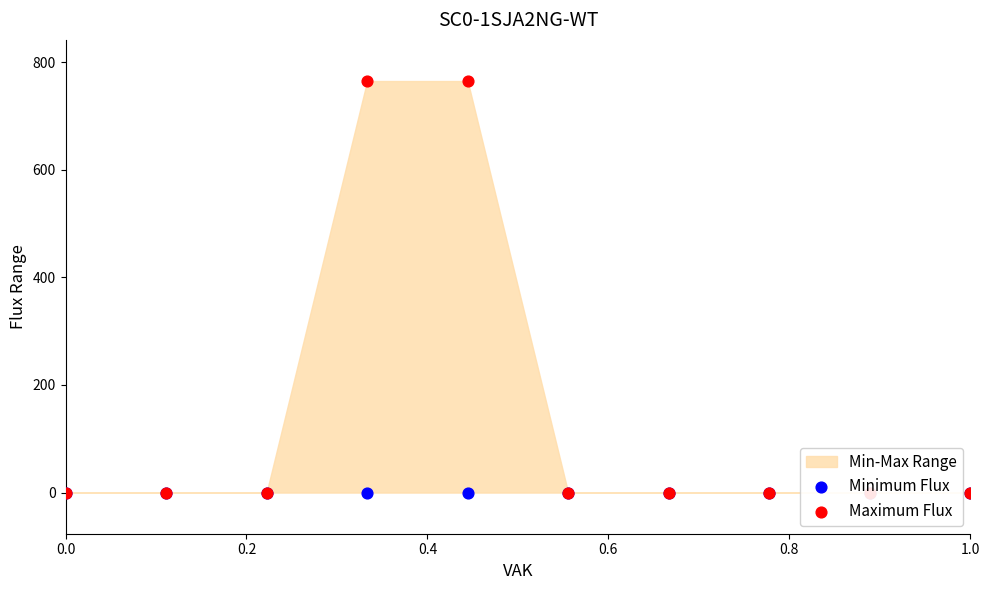

Which series contains the lowest Y value?

Minimum Flux